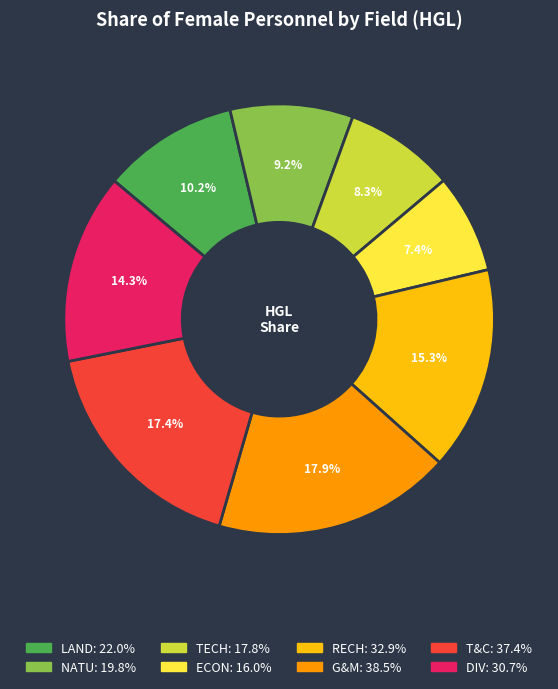

What percentage is the T&C slice, to the nearest percent?

17%